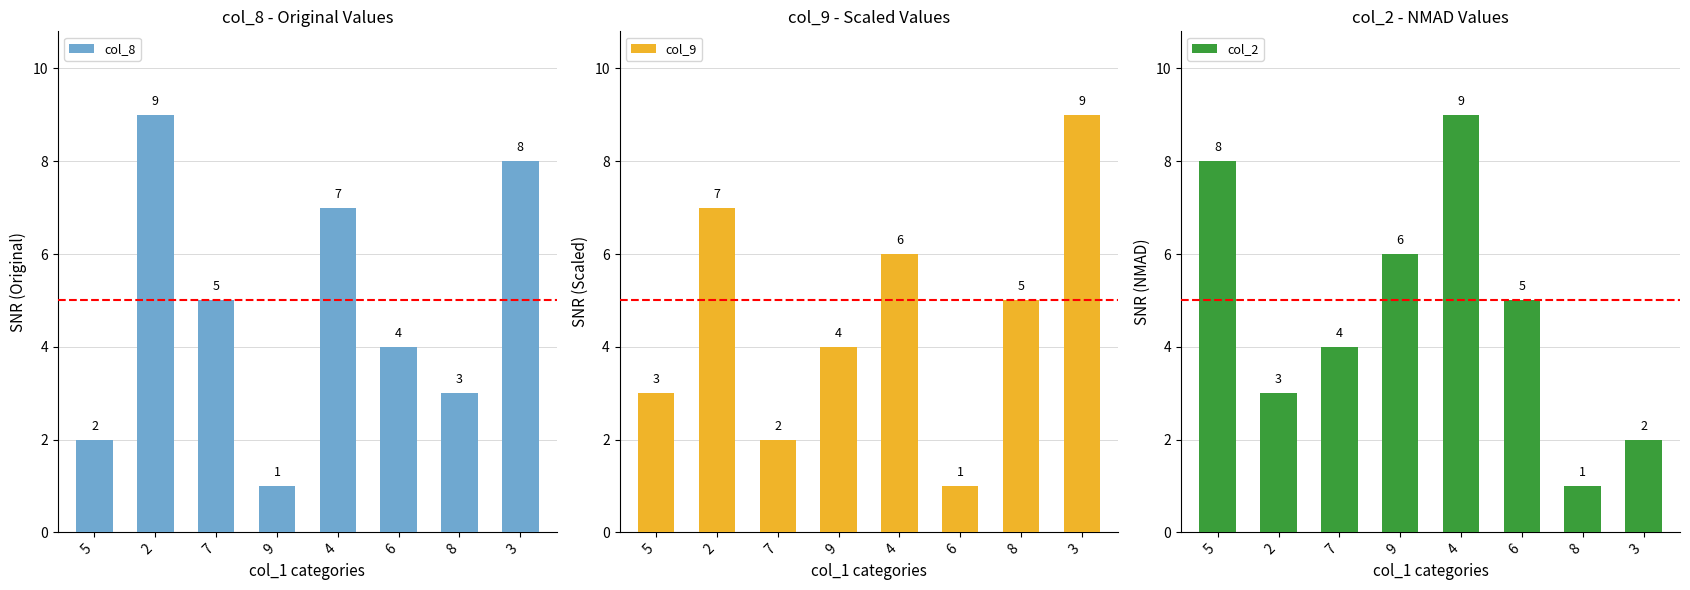

Rank the series at 9 from lowest to highest value.

col_8, col_9, col_2